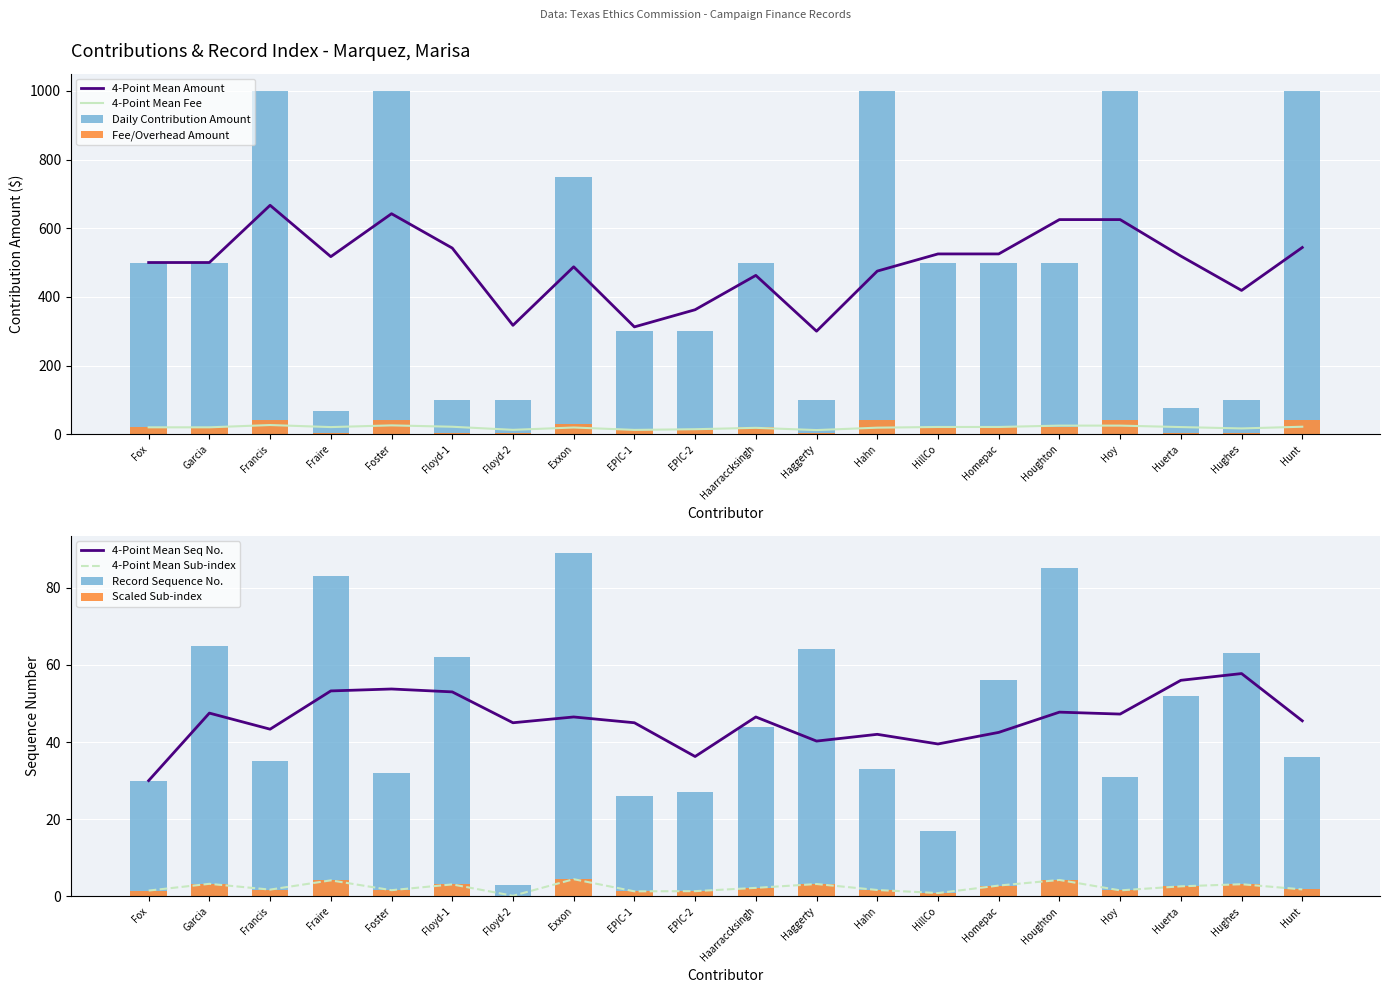

True or false: 4-Point Mean Seq No. has a value of 94.2 at Hughes.

False